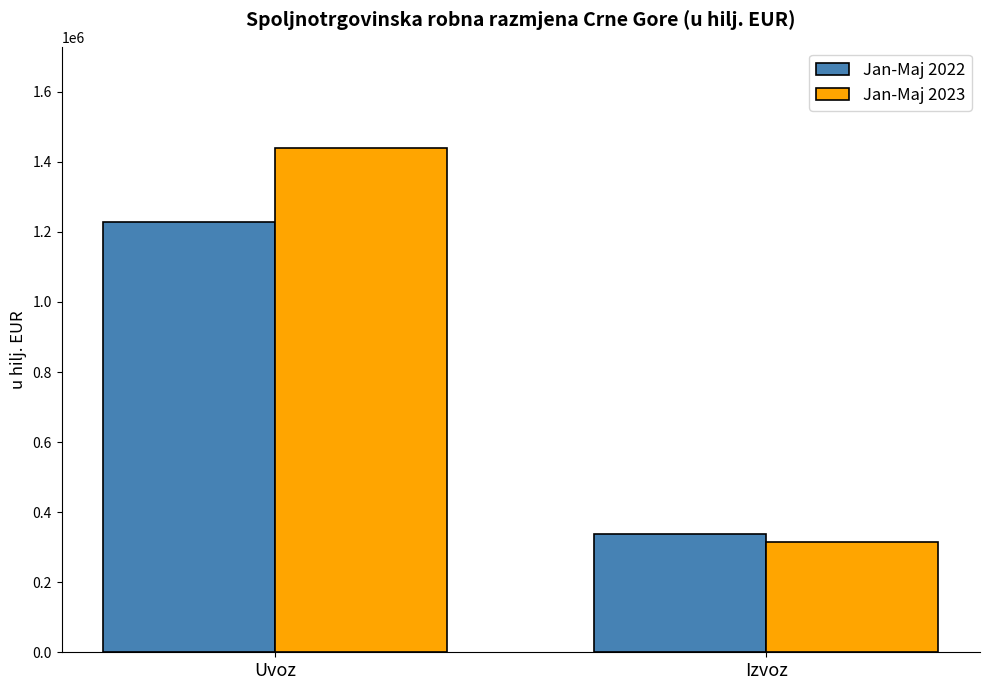

Which series has the widest spread of values?

Jan-Maj 2023